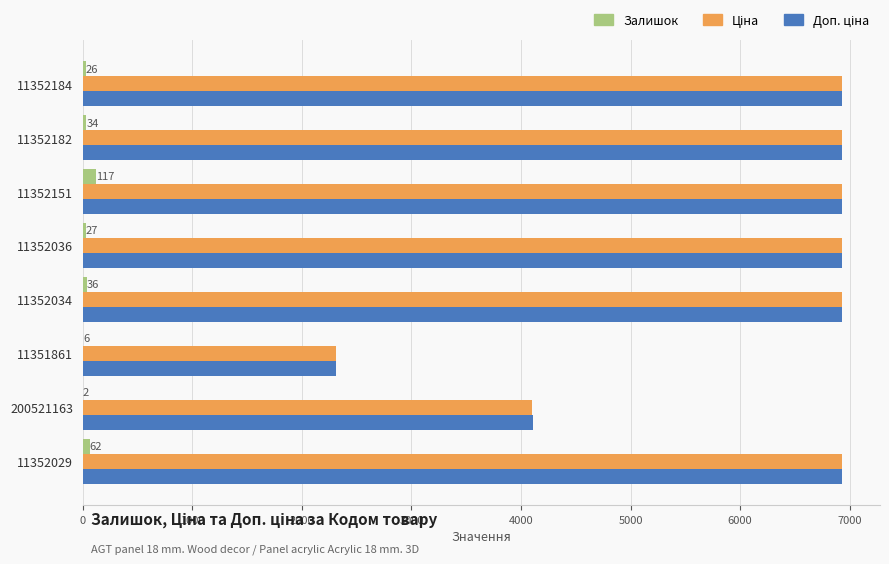

The Залишок series shows 2.0 at 200521163. True or false?

True